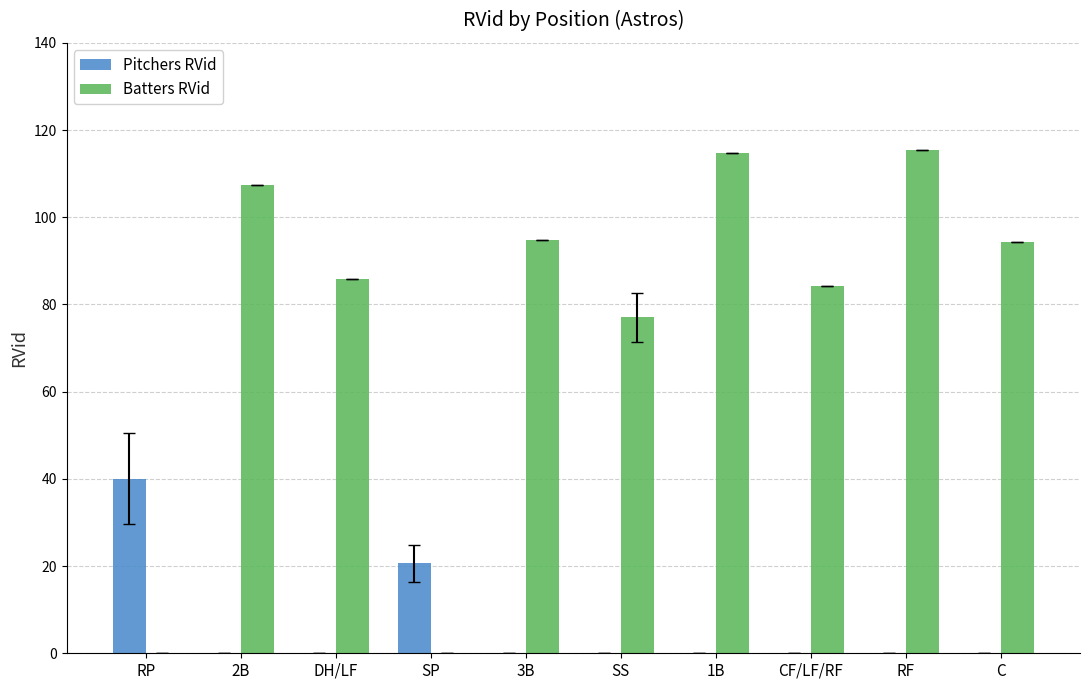

Reading left to right, list all the values displayed in this chart.

Pitchers RVid: 40.0	0.0	0.0	20.6	0.0	0.0	0.0	0.0	0.0	0.0
Batters RVid: 0.0	107.4	85.8	0.0	94.9	77.1	114.7	84.2	115.4	94.3